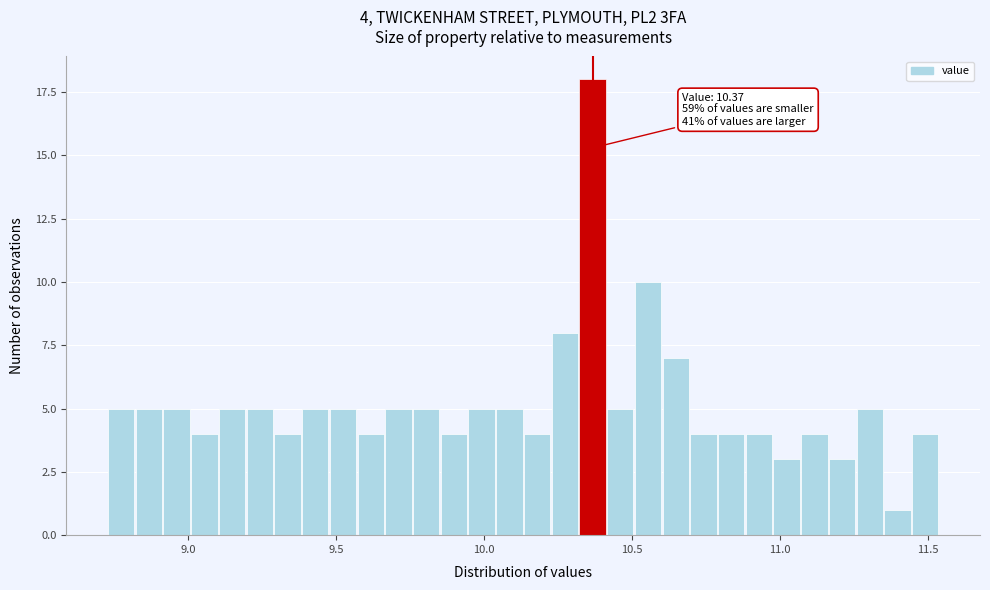

Read against the x-axis, roughly where is the centre of the tallest bar?

10.35